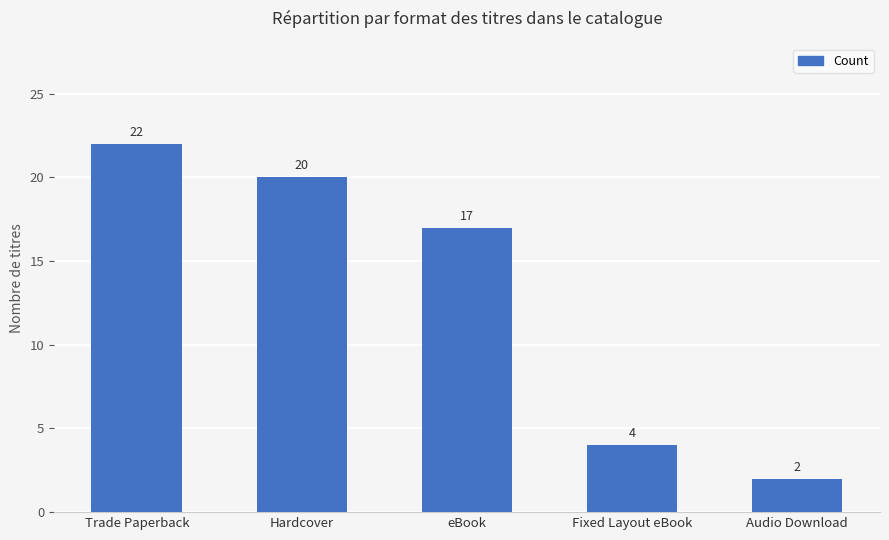

What is the sum of all values?

65